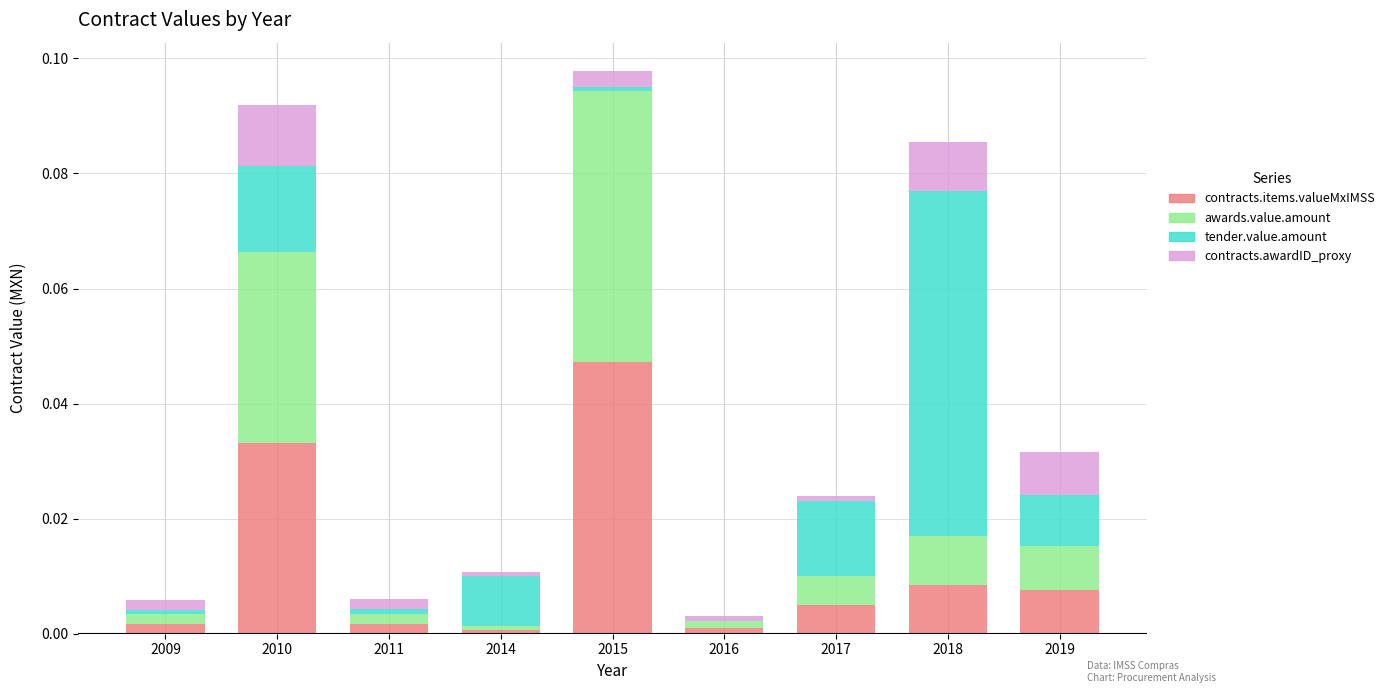

At which label does contracts.items.valueMxIMSS reach its peak?

2015